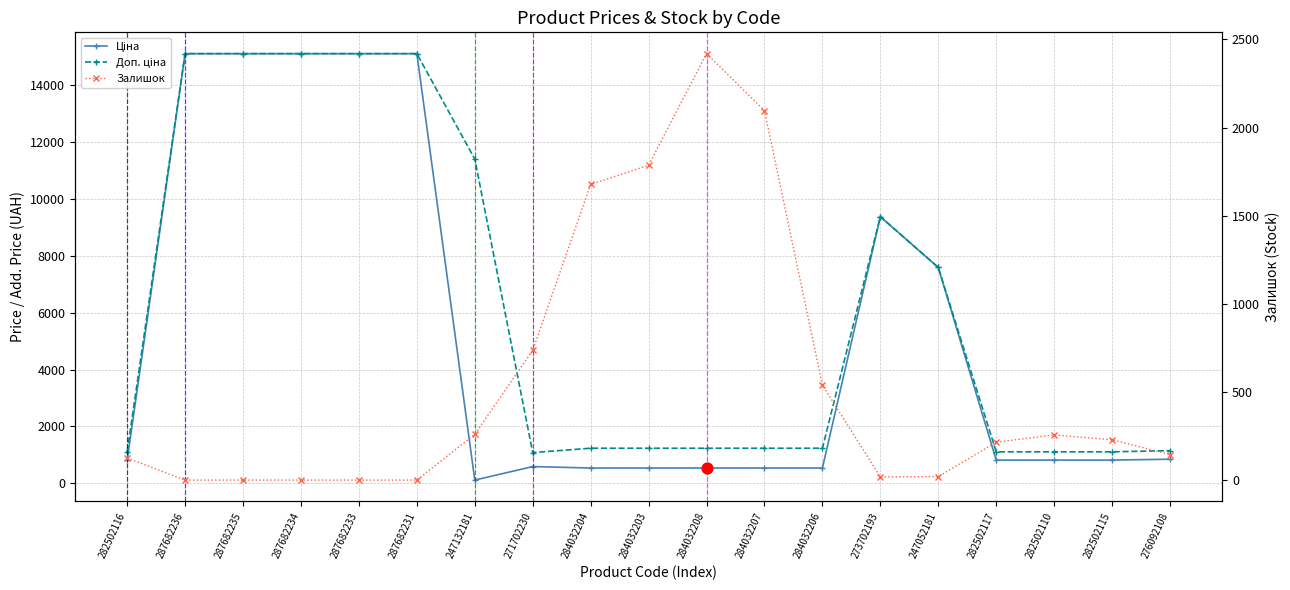

Which series contains the lowest Y value?

Залишок